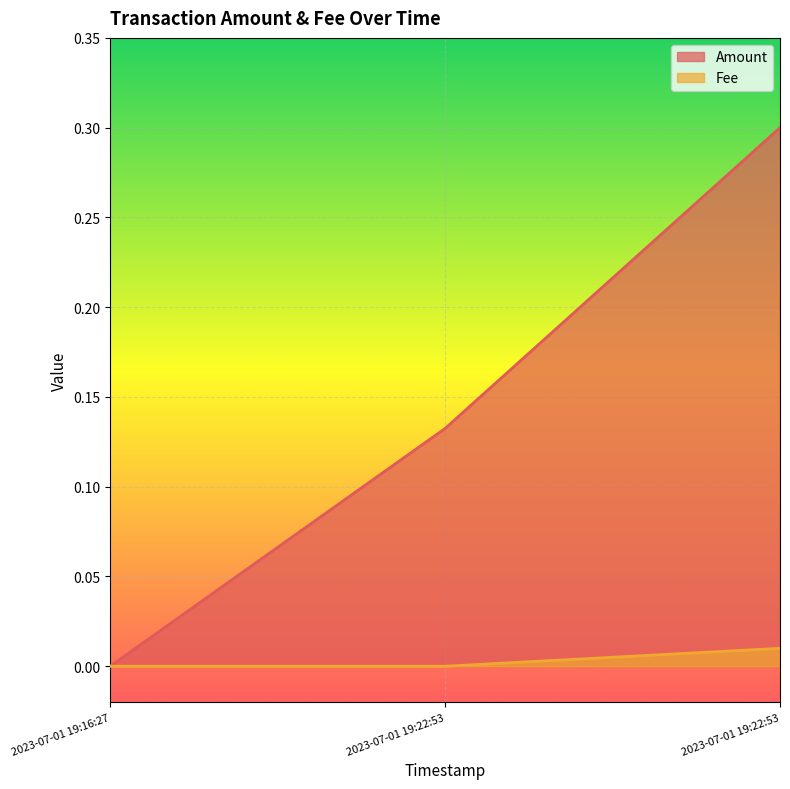

Which category has the highest value in the Fee series?

2023-07-01 19:22:53